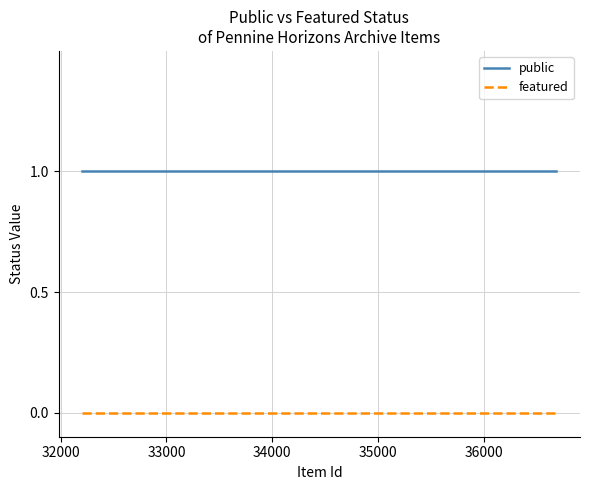

What is the average value of the public series?

1